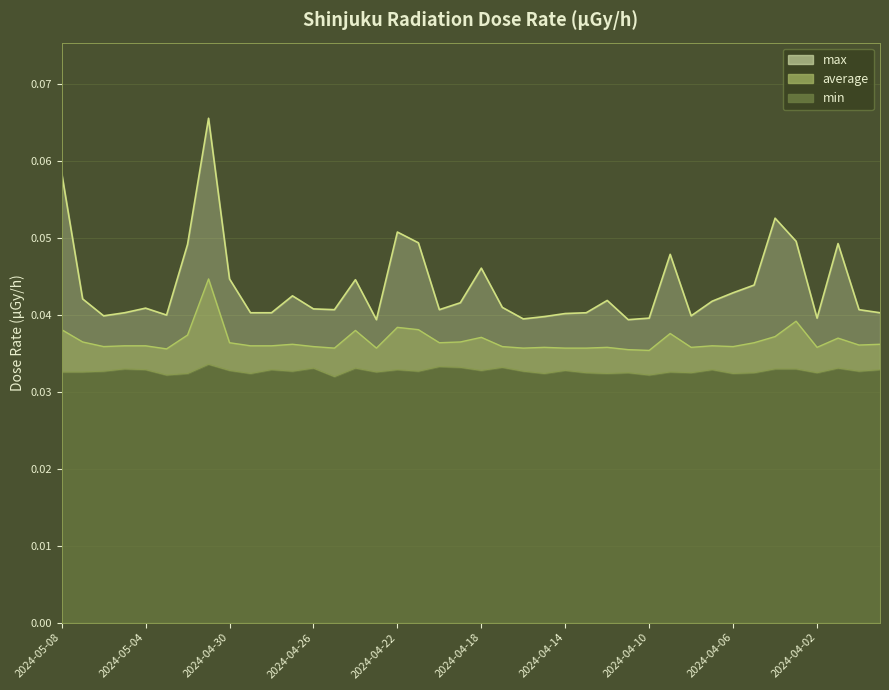

Reading left to right, extract all data points from this chart.

max: 2024-05-08=0.1	2024-05-07=0.0	2024-05-06=0.0	2024-05-05=0.0	2024-05-04=0.0	2024-05-03=0.0	2024-05-02=0.0	2024-05-01=0.1	2024-04-30=0.0	2024-04-29=0.0	2024-04-28=0.0	2024-04-27=0.0	2024-04-26=0.0	2024-04-25=0.0	2024-04-24=0.0	2024-04-23=0.0	2024-04-22=0.1	2024-04-21=0.0	2024-04-20=0.0	2024-04-19=0.0	2024-04-18=0.0	2024-04-17=0.0	2024-04-16=0.0	2024-04-15=0.0	2024-04-14=0.0	2024-04-13=0.0	2024-04-12=0.0	2024-04-11=0.0	2024-04-10=0.0	2024-04-09=0.0	2024-04-08=0.0	2024-04-07=0.0	2024-04-06=0.0	2024-04-05=0.0	2024-04-04=0.1	2024-04-03=0.0	2024-04-02=0.0	2024-04-01=0.0	2024-03-31=0.0	2024-03-30=0.0
average: 2024-05-08=0.0	2024-05-07=0.0	2024-05-06=0.0	2024-05-05=0.0	2024-05-04=0.0	2024-05-03=0.0	2024-05-02=0.0	2024-05-01=0.0	2024-04-30=0.0	2024-04-29=0.0	2024-04-28=0.0	2024-04-27=0.0	2024-04-26=0.0	2024-04-25=0.0	2024-04-24=0.0	2024-04-23=0.0	2024-04-22=0.0	2024-04-21=0.0	2024-04-20=0.0	2024-04-19=0.0	2024-04-18=0.0	2024-04-17=0.0	2024-04-16=0.0	2024-04-15=0.0	2024-04-14=0.0	2024-04-13=0.0	2024-04-12=0.0	2024-04-11=0.0	2024-04-10=0.0	2024-04-09=0.0	2024-04-08=0.0	2024-04-07=0.0	2024-04-06=0.0	2024-04-05=0.0	2024-04-04=0.0	2024-04-03=0.0	2024-04-02=0.0	2024-04-01=0.0	2024-03-31=0.0	2024-03-30=0.0
min: 2024-05-08=0.0	2024-05-07=0.0	2024-05-06=0.0	2024-05-05=0.0	2024-05-04=0.0	2024-05-03=0.0	2024-05-02=0.0	2024-05-01=0.0	2024-04-30=0.0	2024-04-29=0.0	2024-04-28=0.0	2024-04-27=0.0	2024-04-26=0.0	2024-04-25=0.0	2024-04-24=0.0	2024-04-23=0.0	2024-04-22=0.0	2024-04-21=0.0	2024-04-20=0.0	2024-04-19=0.0	2024-04-18=0.0	2024-04-17=0.0	2024-04-16=0.0	2024-04-15=0.0	2024-04-14=0.0	2024-04-13=0.0	2024-04-12=0.0	2024-04-11=0.0	2024-04-10=0.0	2024-04-09=0.0	2024-04-08=0.0	2024-04-07=0.0	2024-04-06=0.0	2024-04-05=0.0	2024-04-04=0.0	2024-04-03=0.0	2024-04-02=0.0	2024-04-01=0.0	2024-03-31=0.0	2024-03-30=0.0